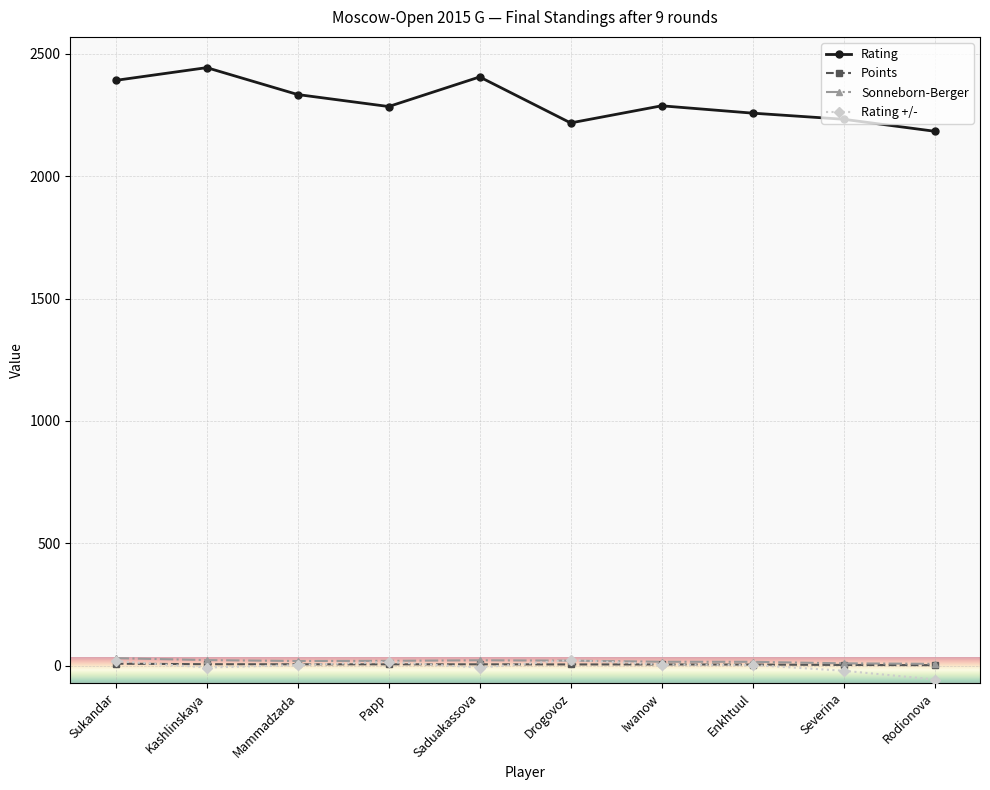

The Rating series shows 3423.3 at Kashlinskaya. True or false?

False